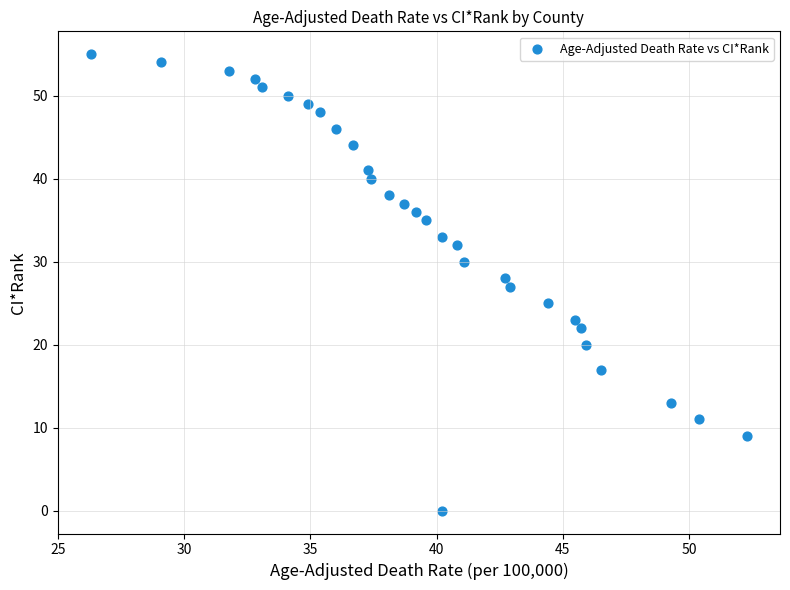

What is the range of Y values (max minus min)?

55